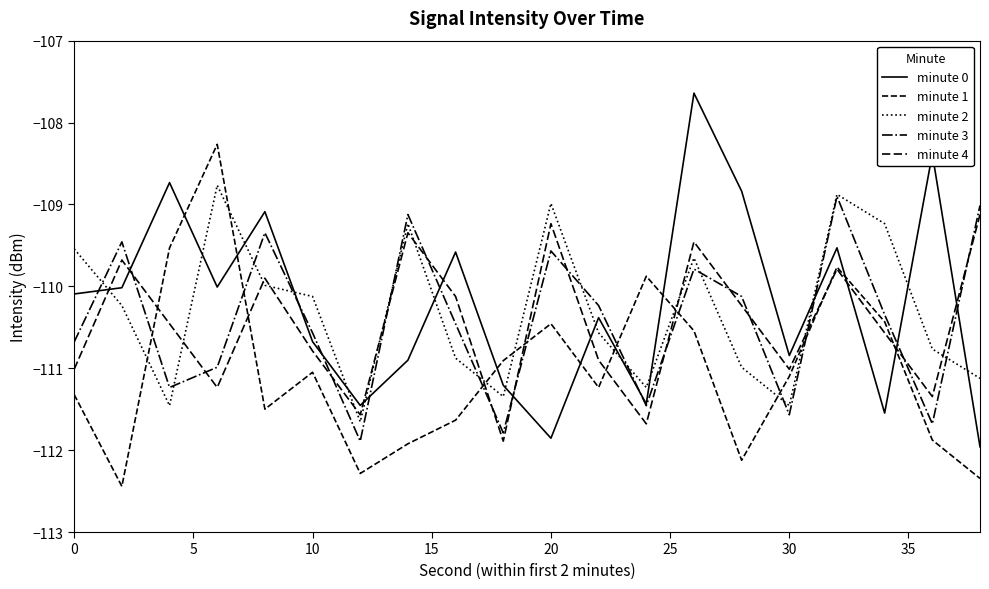

What is the average value of the minute 0 series?

-110.2